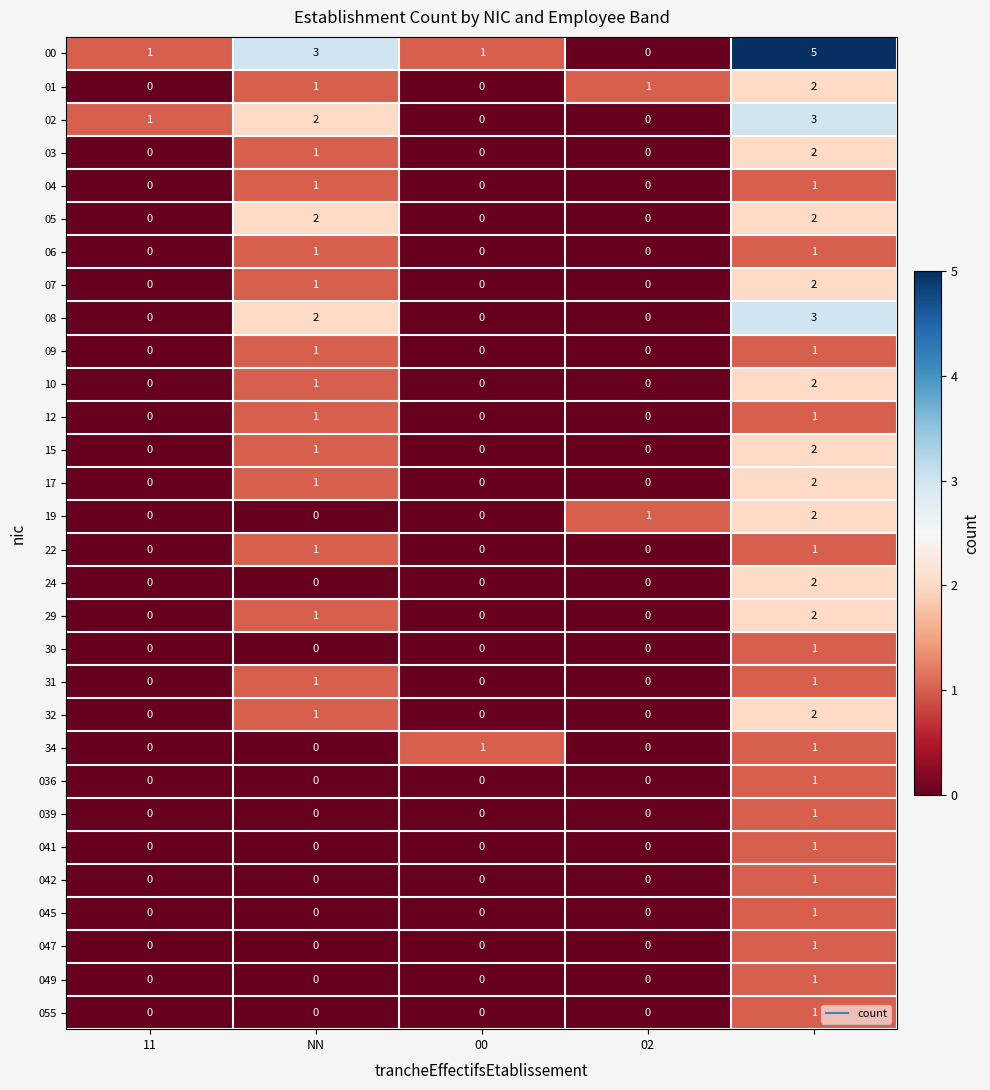

Count the 09 values in the range 0 to 1.

5